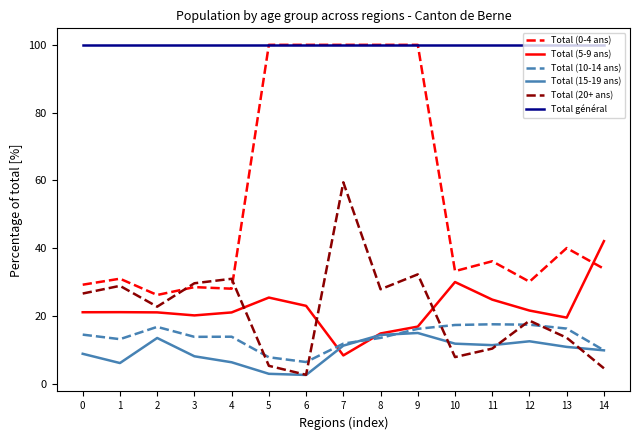

At which label is Total (0-4 ans) closest to 63?

13